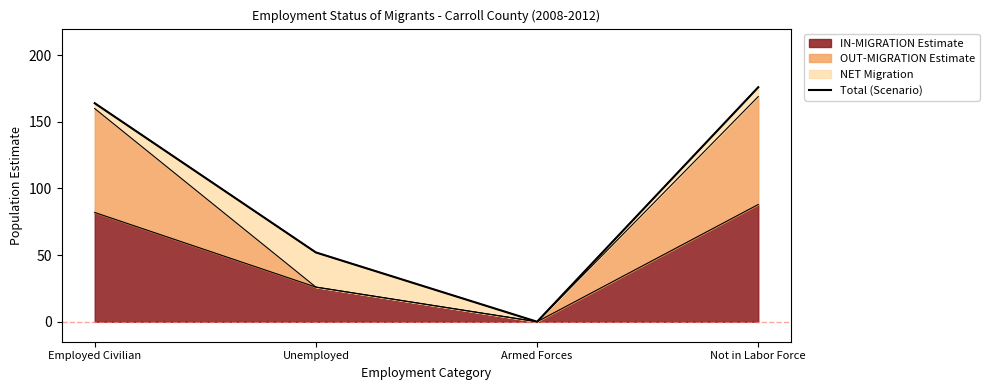

True or false: the data shows 92 at Employed Civilian.

False